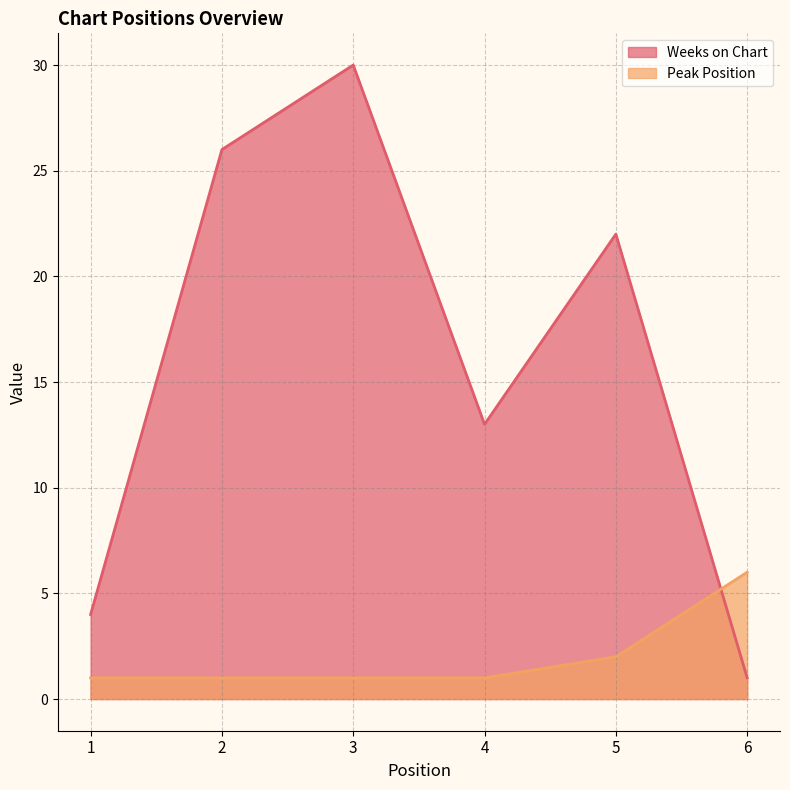

At which category is the sum across all series the highest?

3